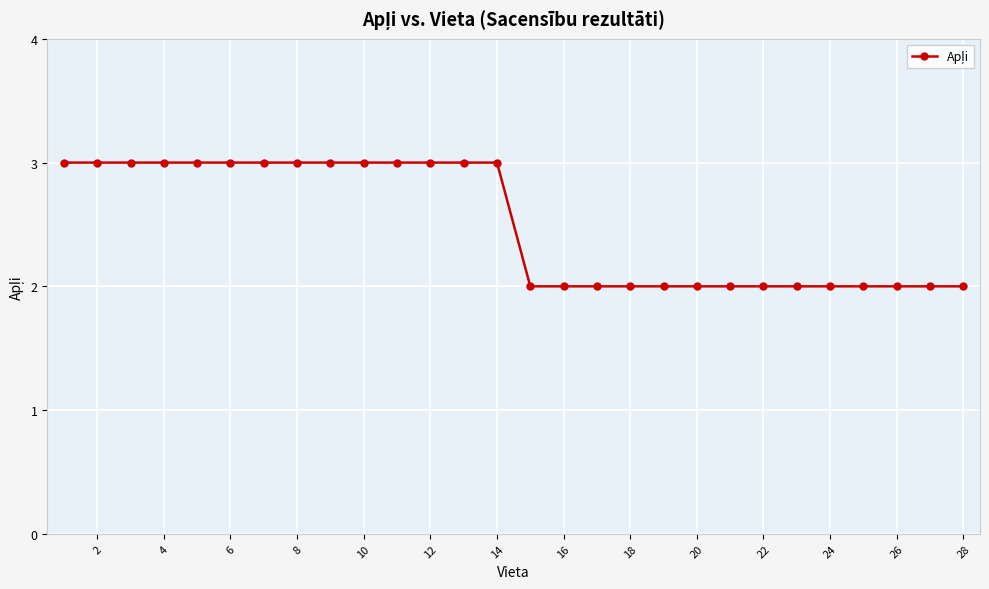

How many distinct data groups are displayed?

1